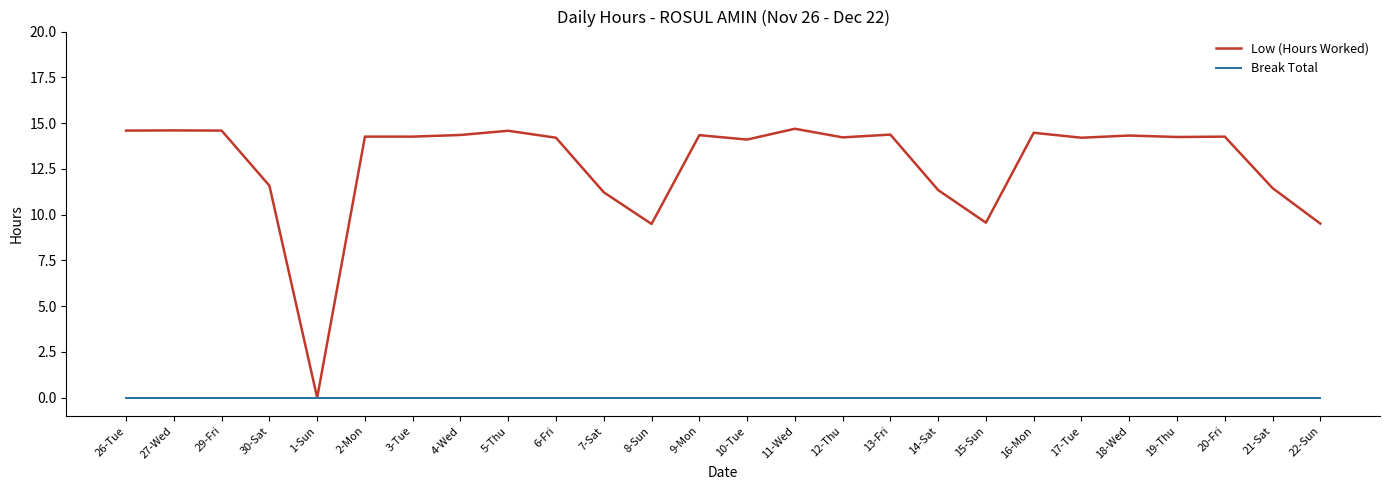

Is it true that Break Total equals 0.0 at 22-Sun?

True